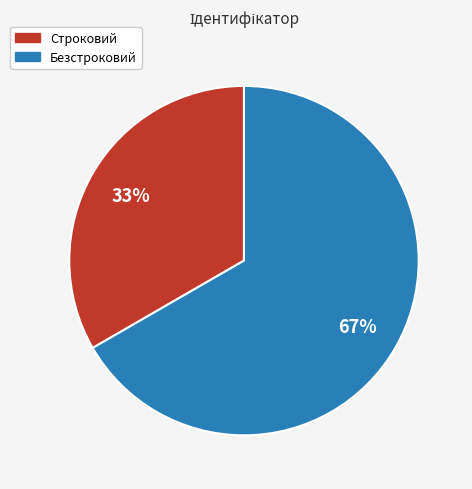

Which category accounts for the majority?

Безстроковий